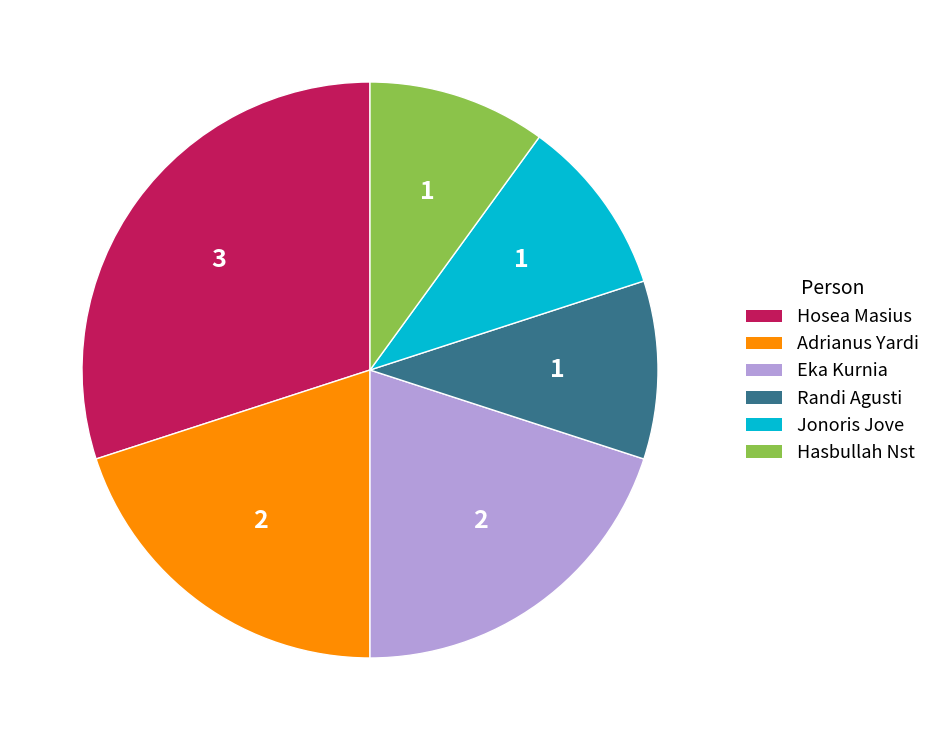

Is the sum of Hosea Masius and Jonoris Jove greater than half?

No